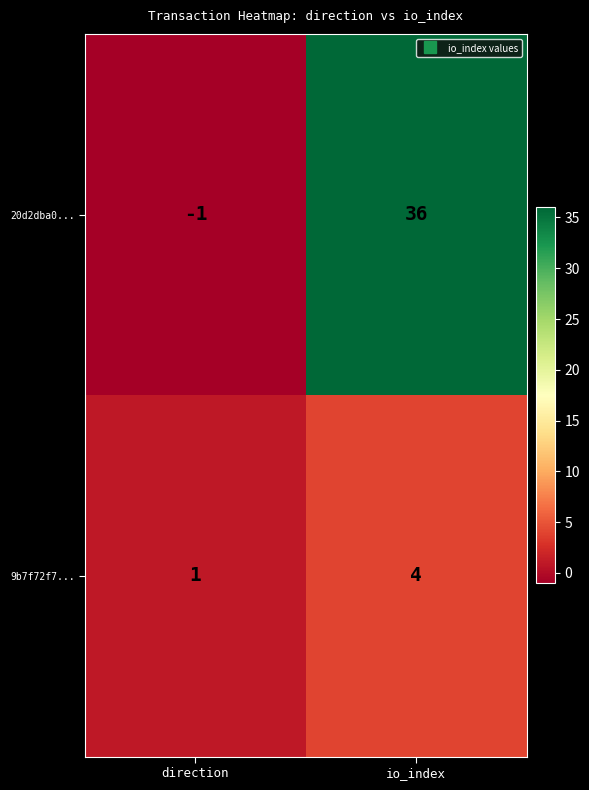

List the series in order of their overall mean, lowest first.

9b7f72f7..., 20d2dba0...